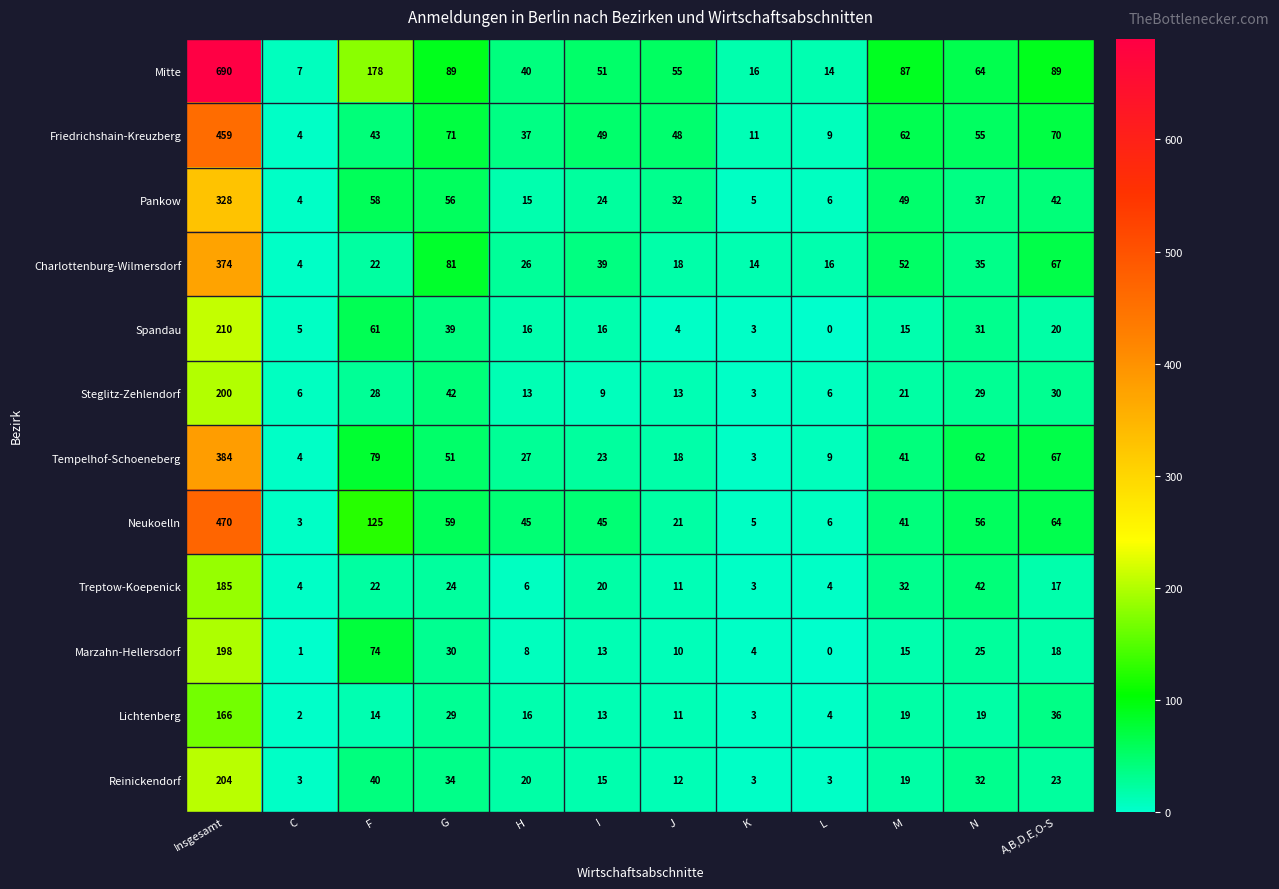

What is the sum of the Neukoelln values at I and M?

86